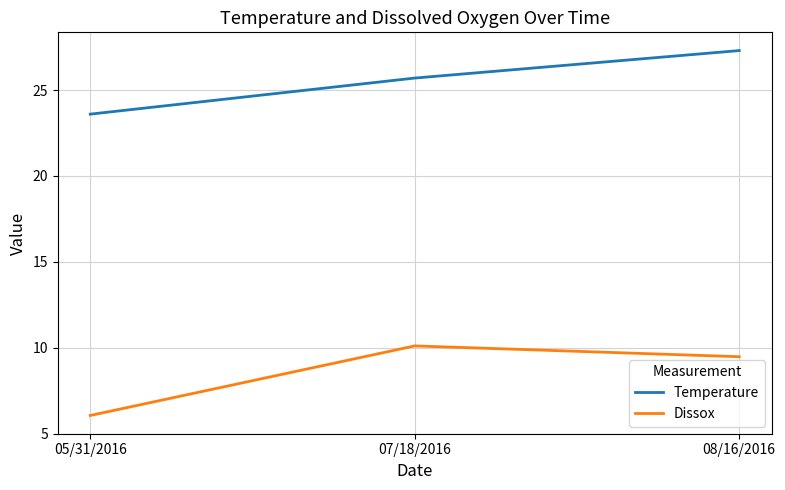

Is it true that Dissox equals 16.6 at 07/18/2016?

False